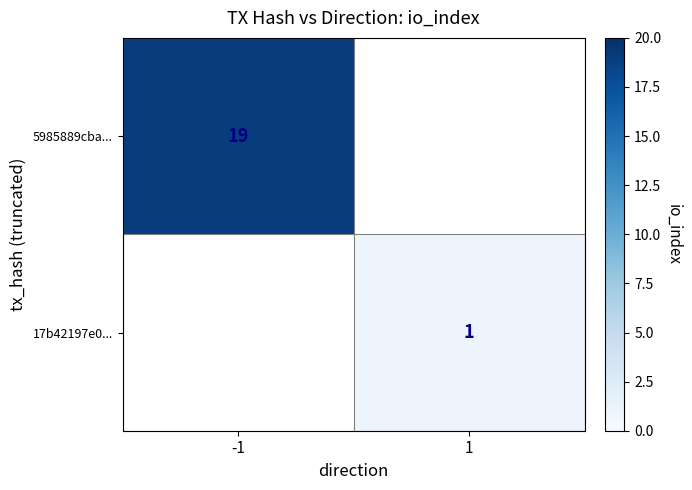

Is it true that 17b42197e0... equals 1 at 1?

True